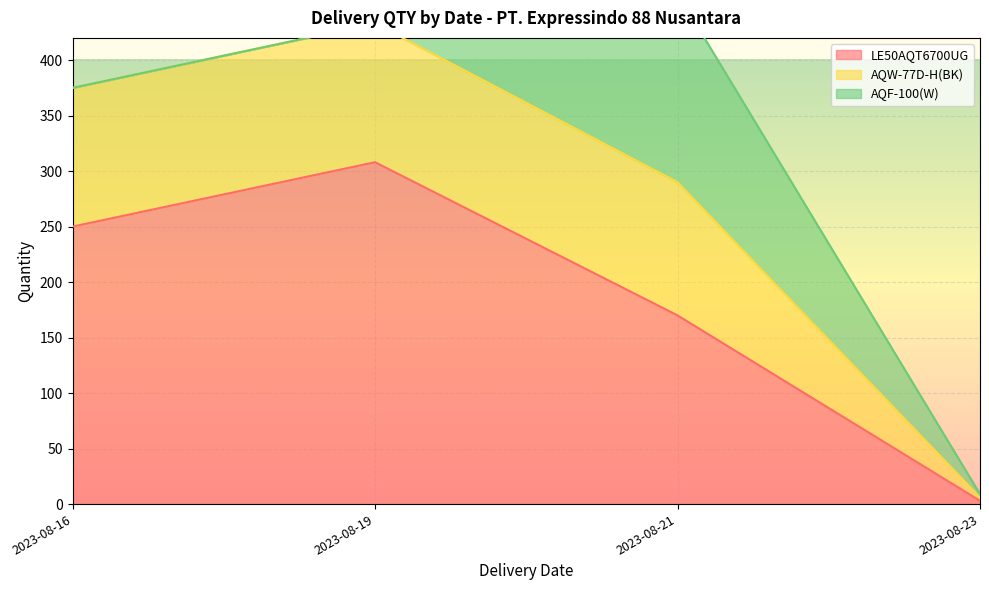

Which series changed the most between 2023-08-21 and 2023-08-21?

LE50AQT6700UG